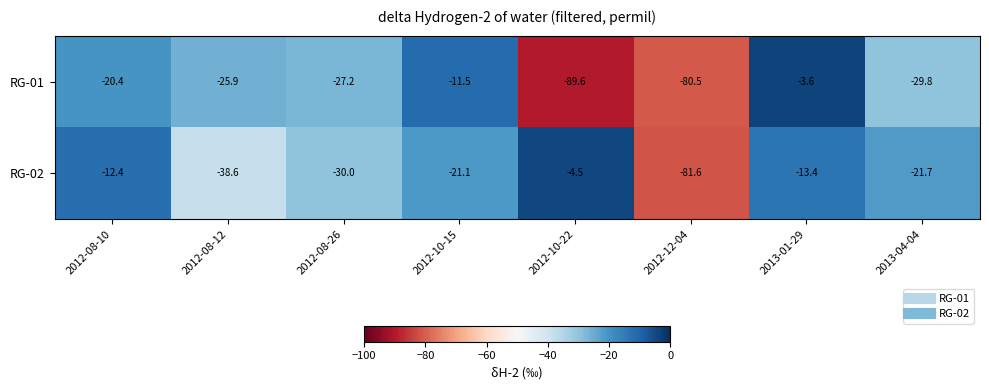

How many data points does each series have?

8